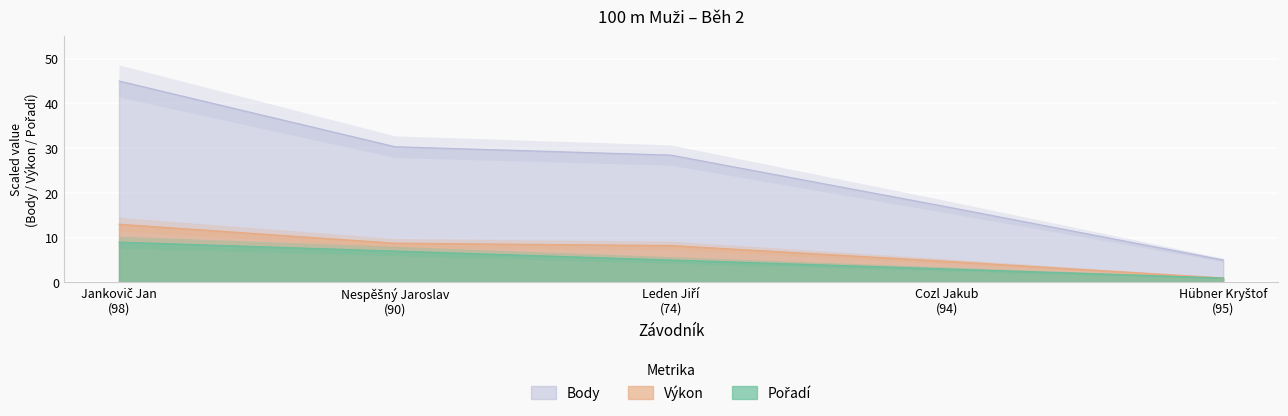

At which label does Body first exceed 28?

Jankovič Jan
(98)